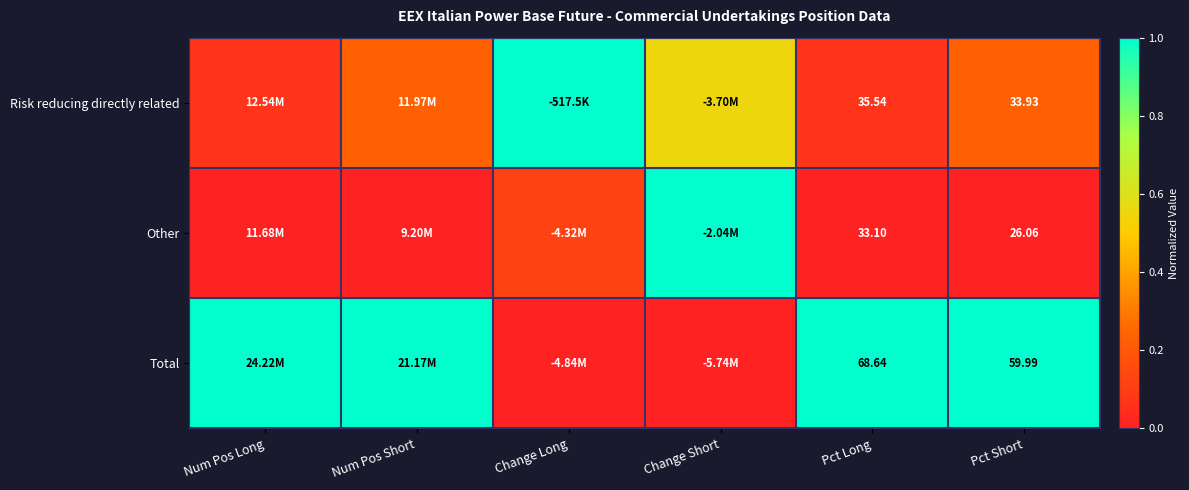

At Pct Short, list the series in order from largest to smallest.

Total, Risk reducing directly related, Other